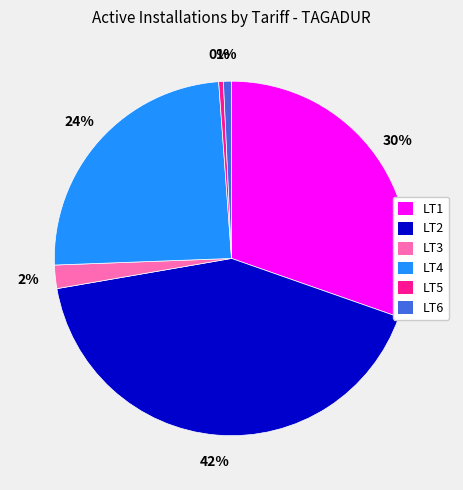

Is LT6 the majority of the pie?

No